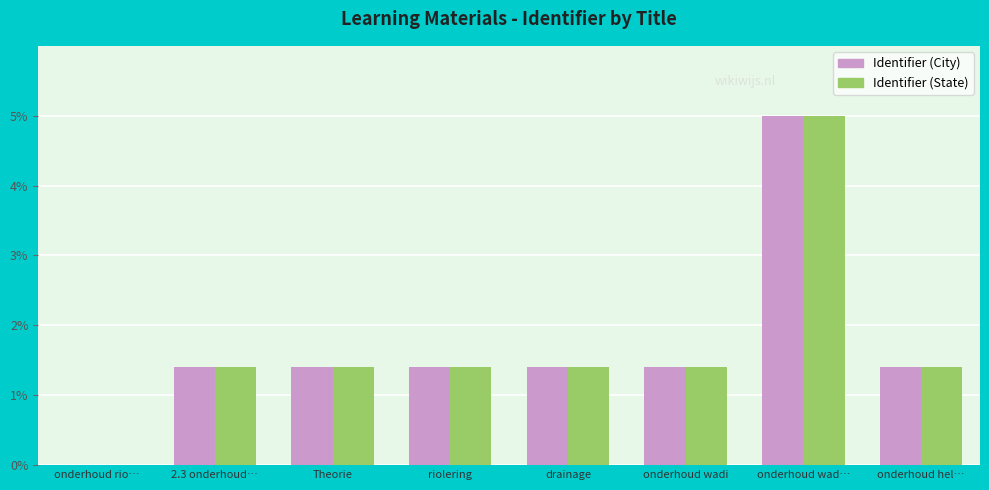

What is the sum of the Identifier (City) values at onderhoud rio… and onderhoud wad…?

5.0